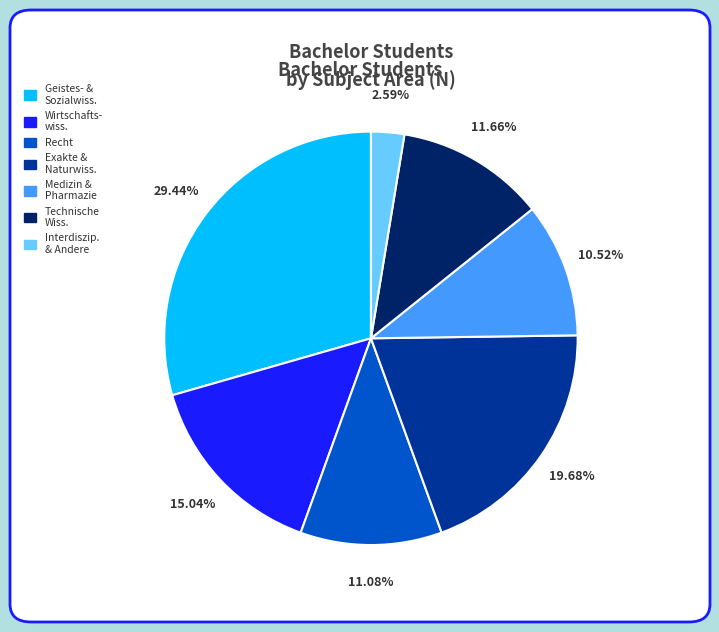

To the nearest percent, what is the average slice percentage?

14%